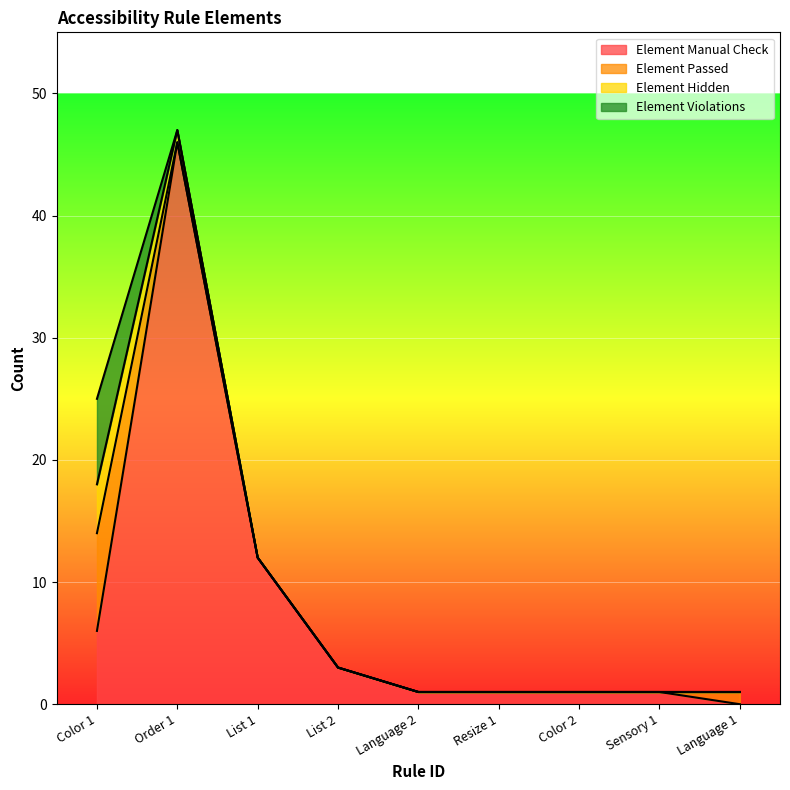

Between which two adjacent categories do Element Violations and Element Hidden first intersect?

Color 1 and Order 1